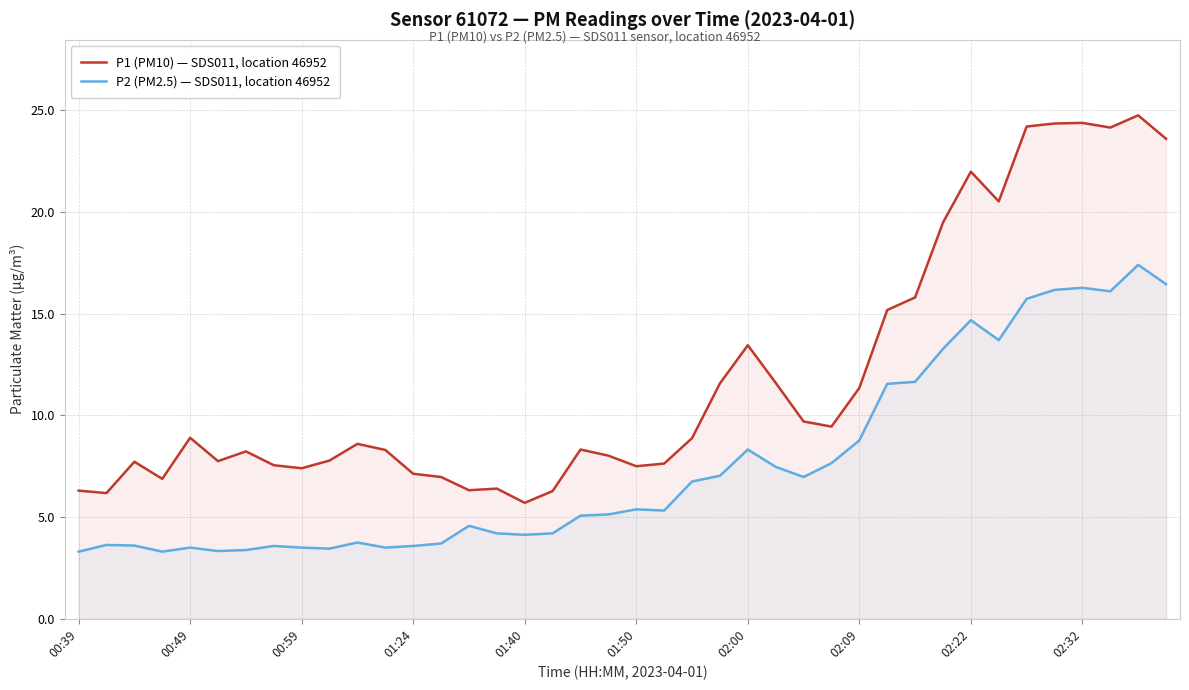

How many lines are shown in the chart?

2